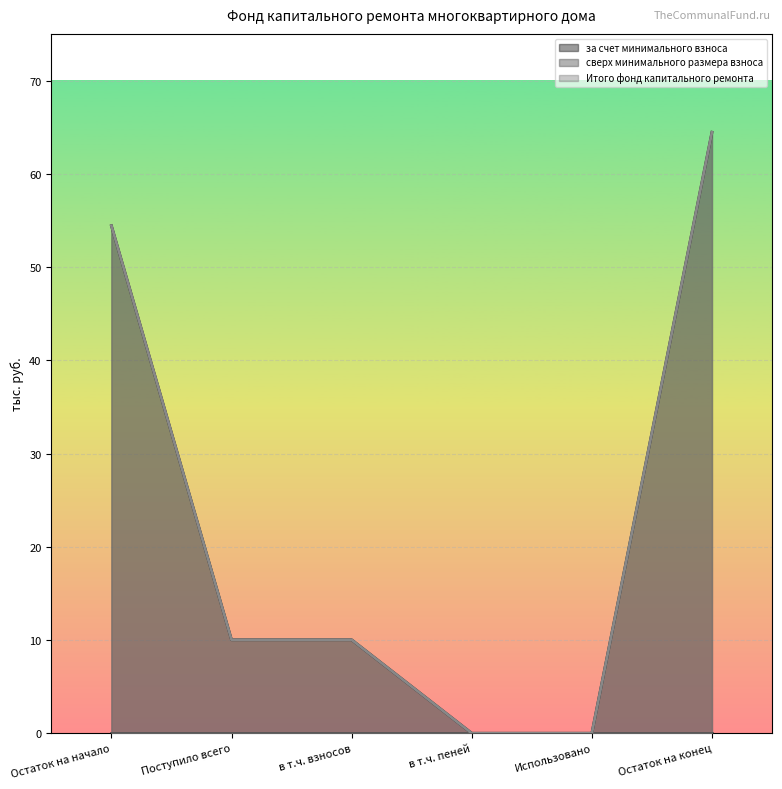

What is the average value of the Итого фонд капитального ремонта series?

23.2